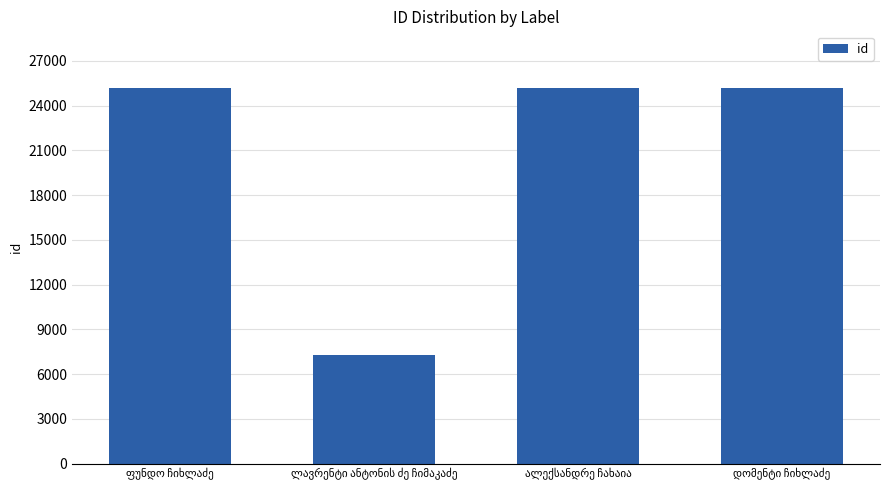

What is the value of the 2nd bar from the left?

7255